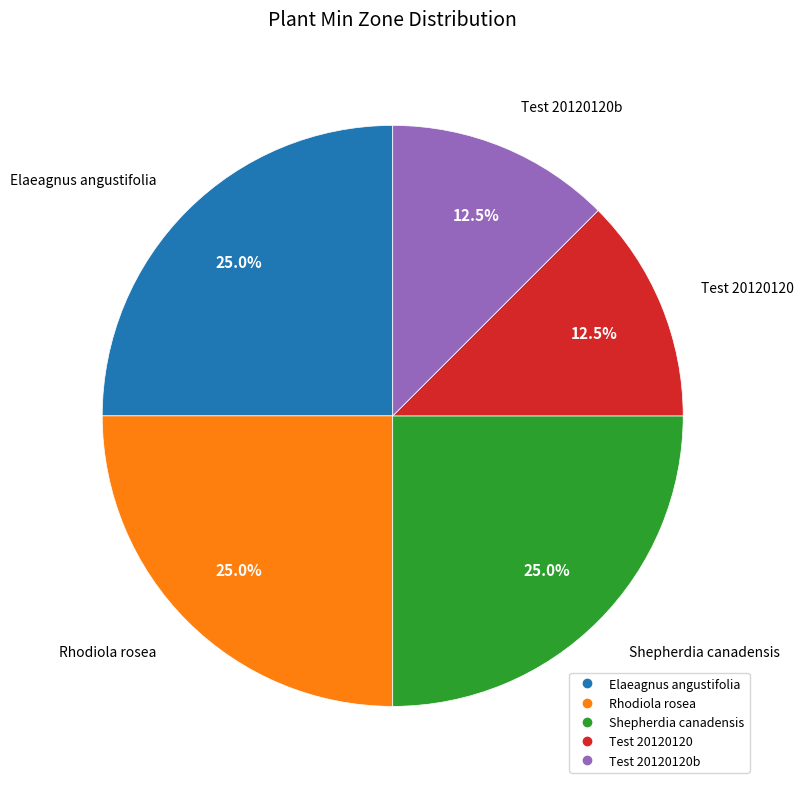

How many slices are in this pie chart?

5